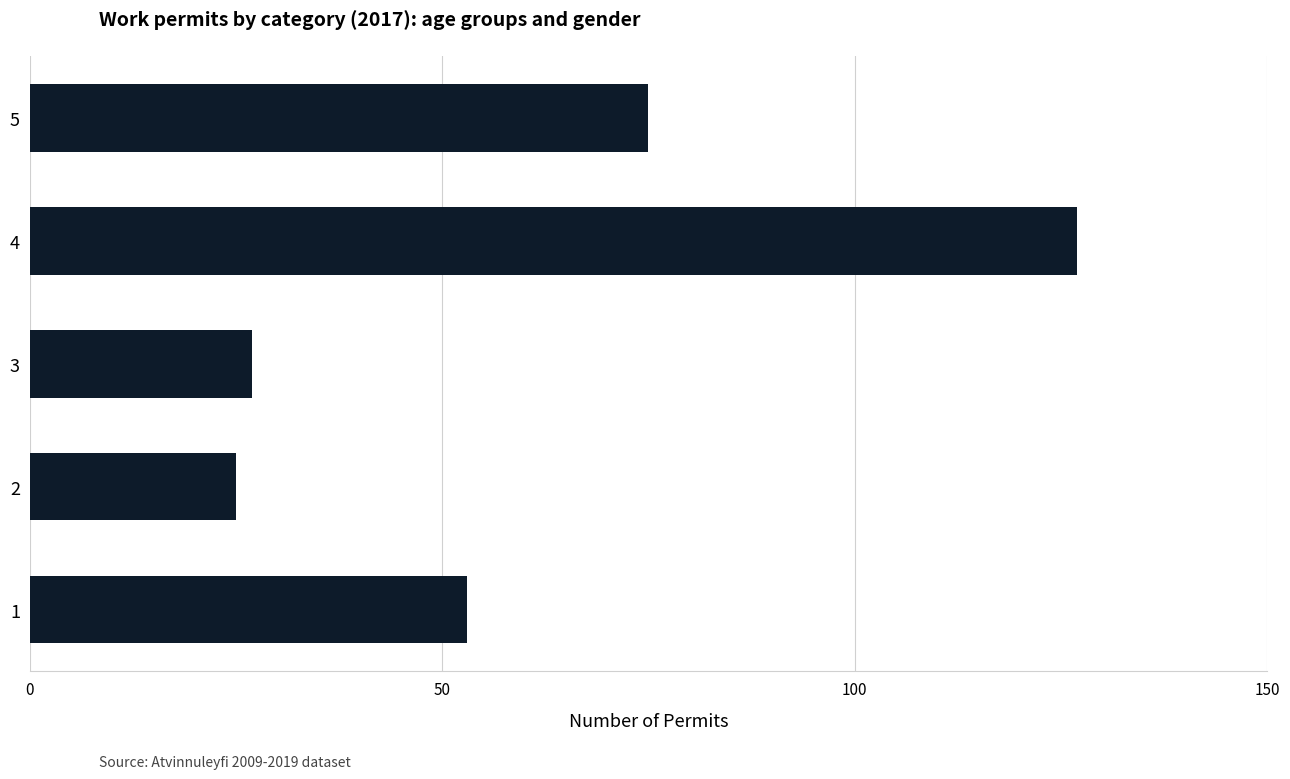

Which category has the highest value across all series?

4